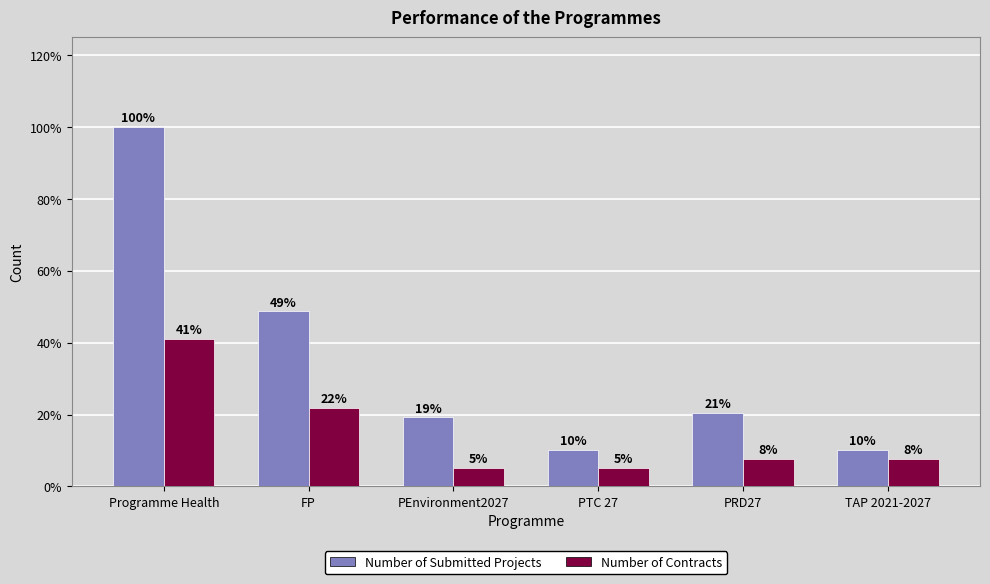

Reading left to right, extract all data points from this chart.

Number of Submitted Projects: Programme Health=78	FP=38	PEnvironment2027=15	PTC 27=8	PRD27=16	TAP 2021-2027=8
Number of Contracts: Programme Health=32	FP=17	PEnvironment2027=4	PTC 27=4	PRD27=6	TAP 2021-2027=6